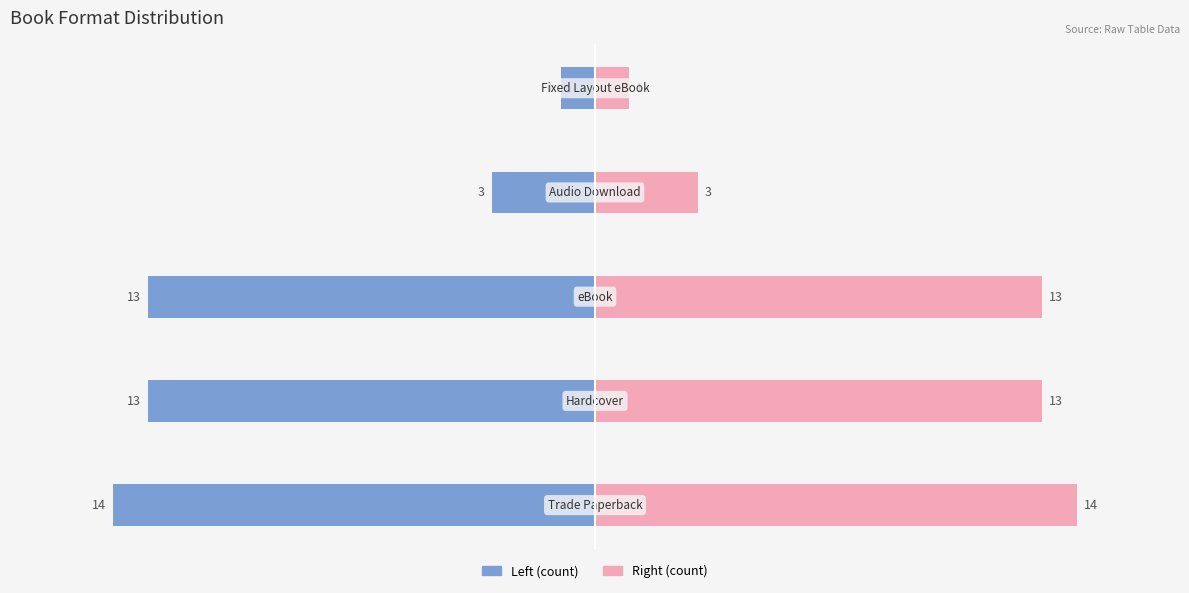

What is the difference between the maximum and minimum values in the Trade Paperback / Left Count series?

13